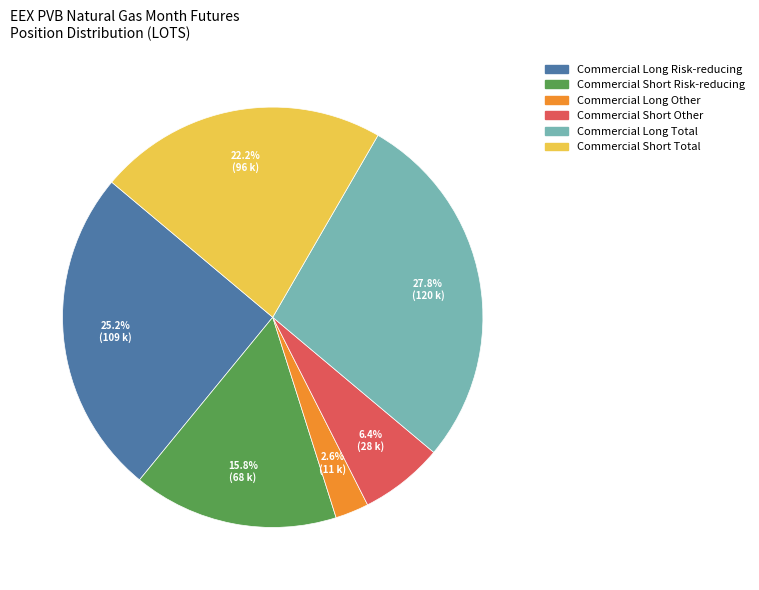

Is there a majority slice in this chart?

No